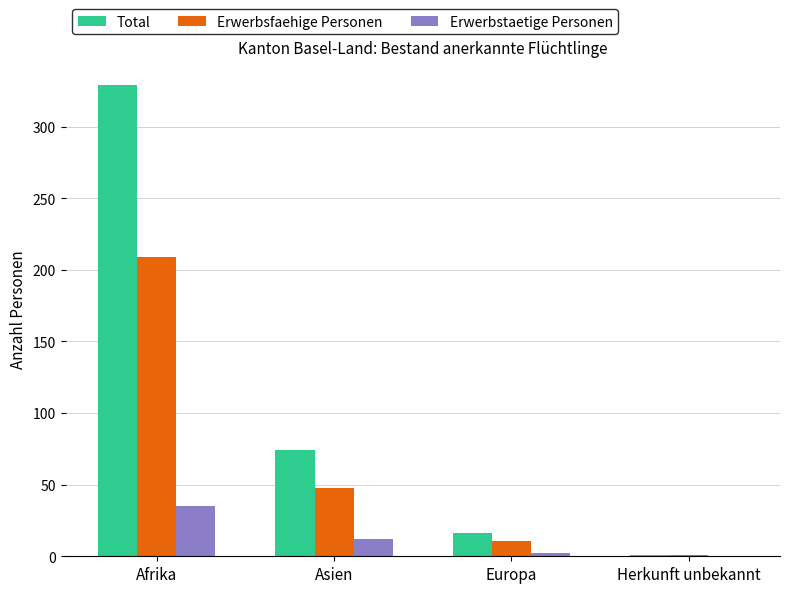

Which series changed the most between Asien and Europa?

Total